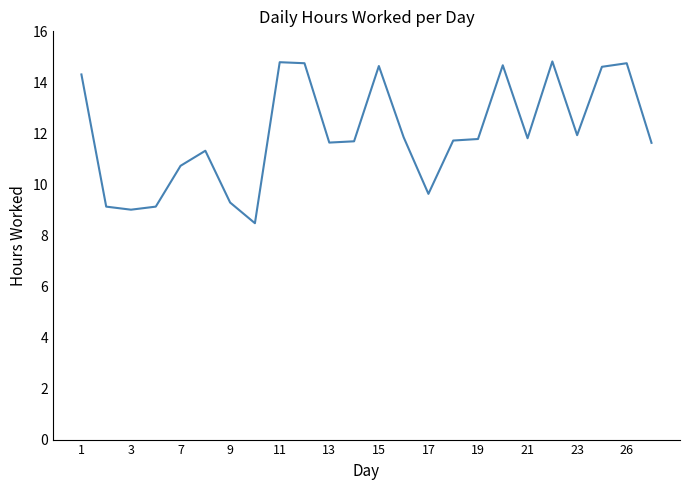

What is the minimum value shown in the chart?

8.5